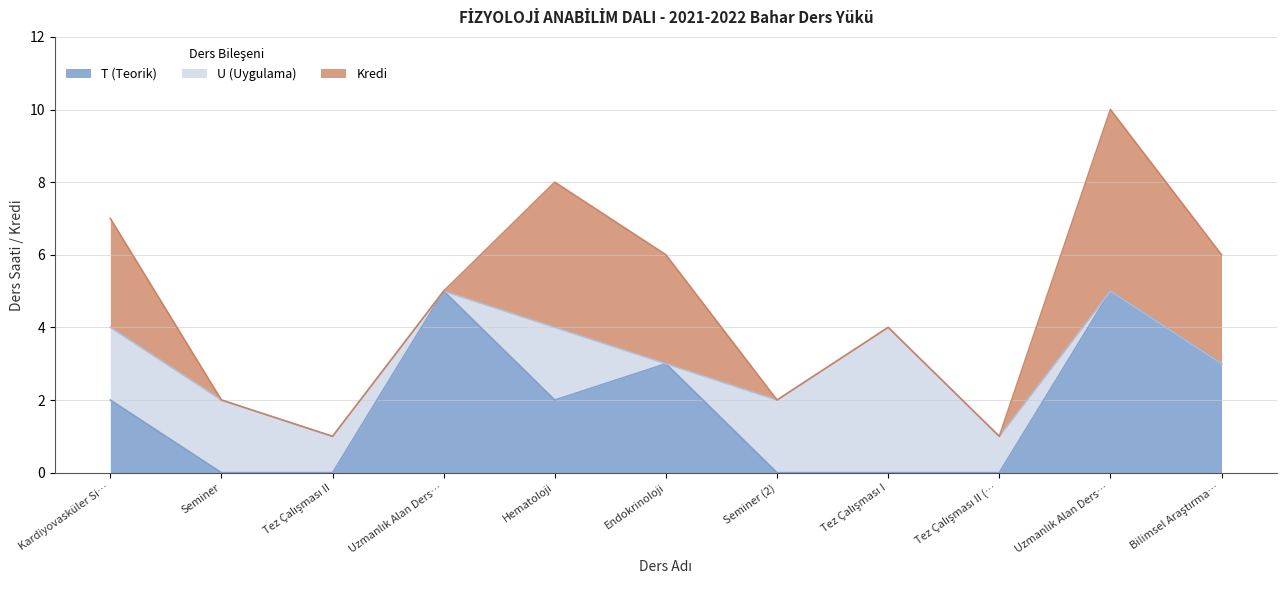

Does the chart have visible grid lines?

Yes